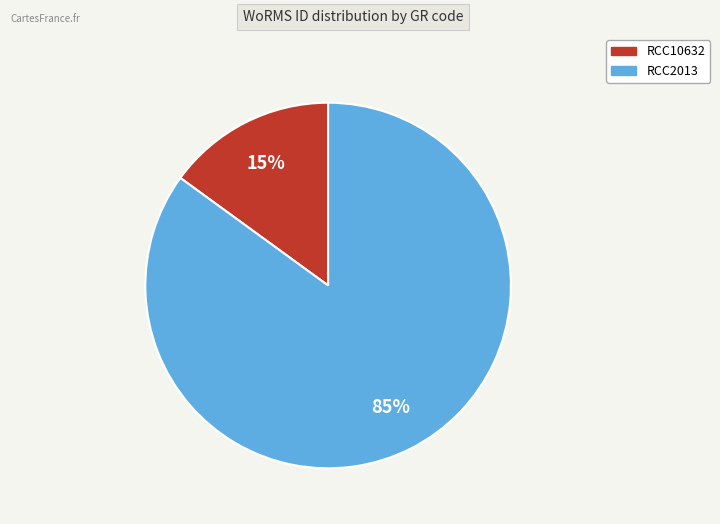

Combined, do RCC2013 and RCC10632 account for over 50%?

Yes